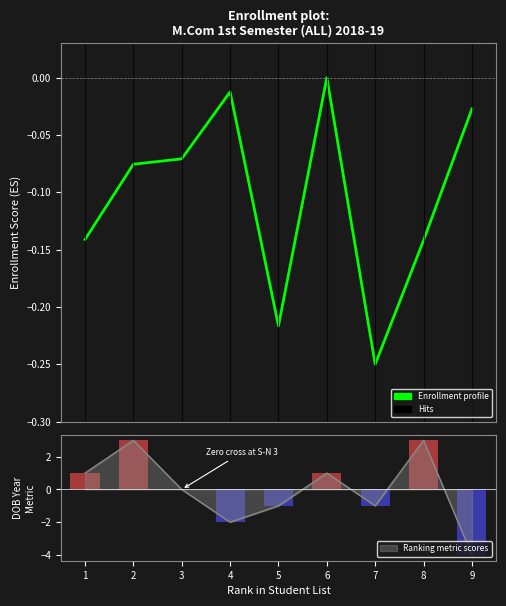

Count the number of data series in this chart.

1